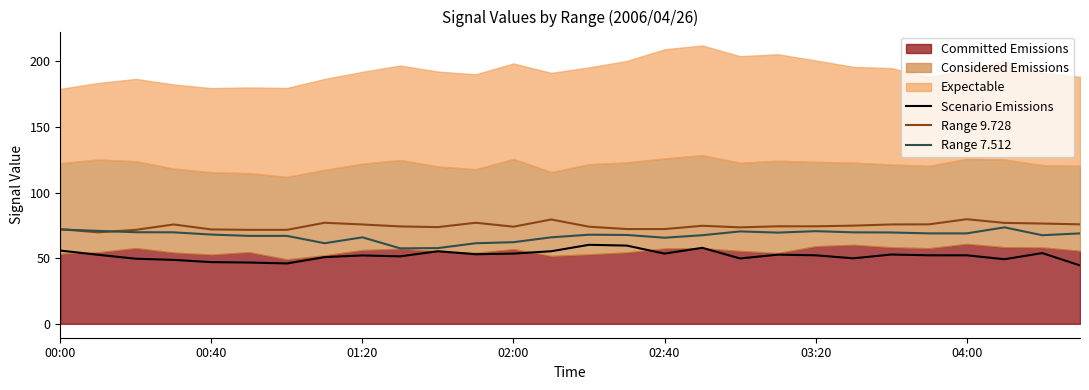

True or false: Range 9.728 and Scenario Emissions cross at least once.

False